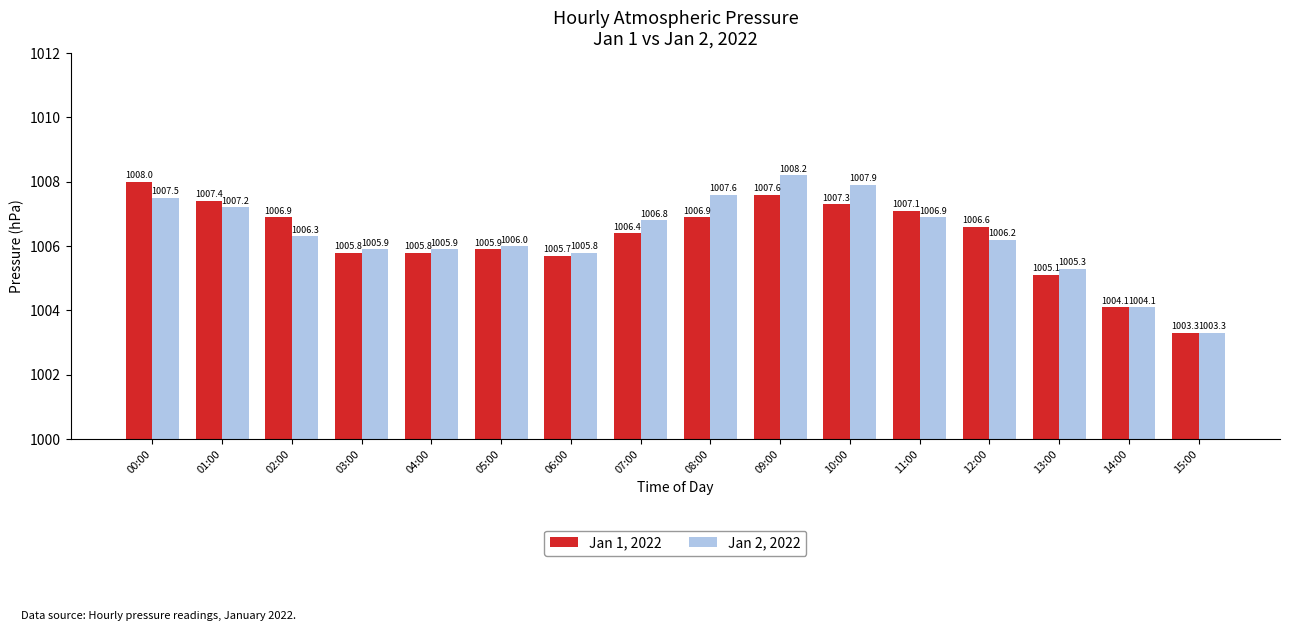

What is the value of the Jan 1, 2022 bar at the 14th from the left?

1005.1